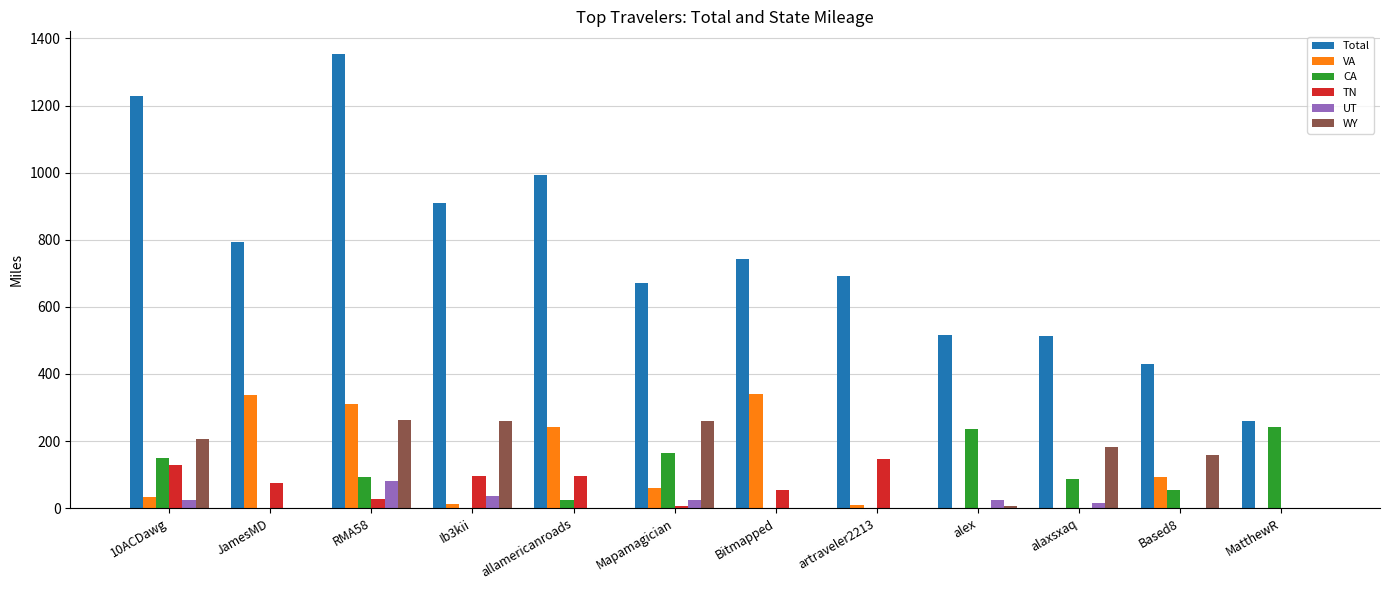

Which series has the widest spread of values?

Total